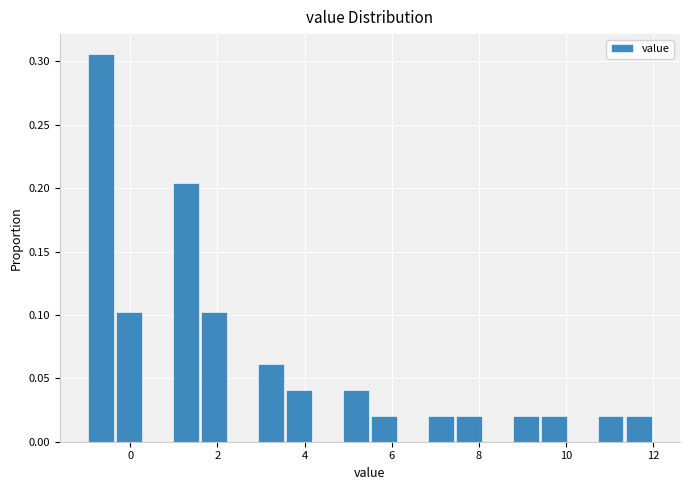

Read against the x-axis, roughly where is the centre of the tallest bar?

-0.6